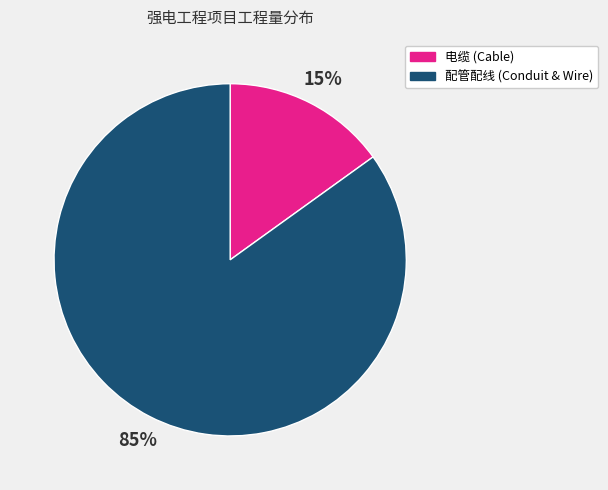

Between 配管配线 (Conduit & Wire) and 电缆 (Cable), which is larger?

配管配线 (Conduit & Wire)